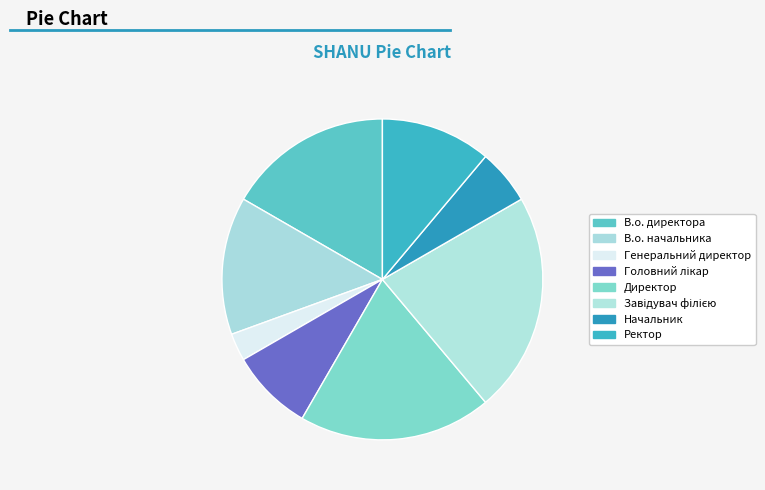

What percentage is NOT represented by Завідувач філією?

77.8%